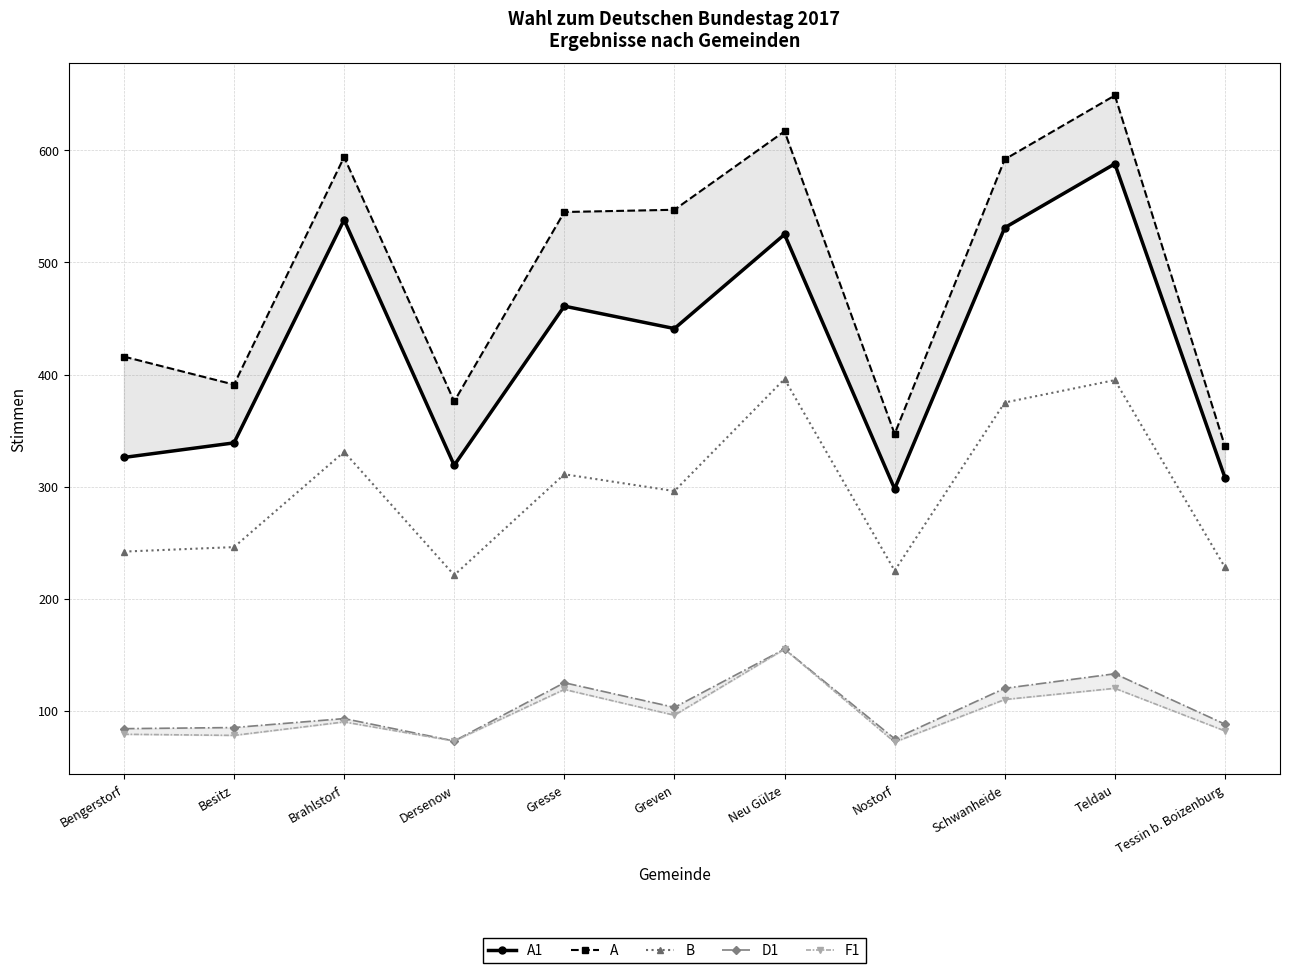

True or false: B and A1 intersect in this chart.

False